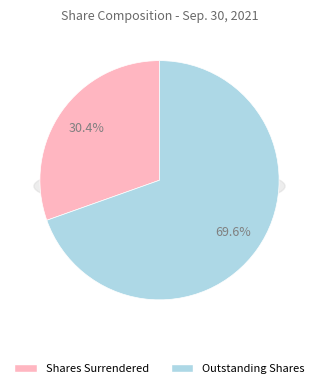

To the nearest percent, what percentage of the pie is Shares surrendered to company for cancellation?

30%